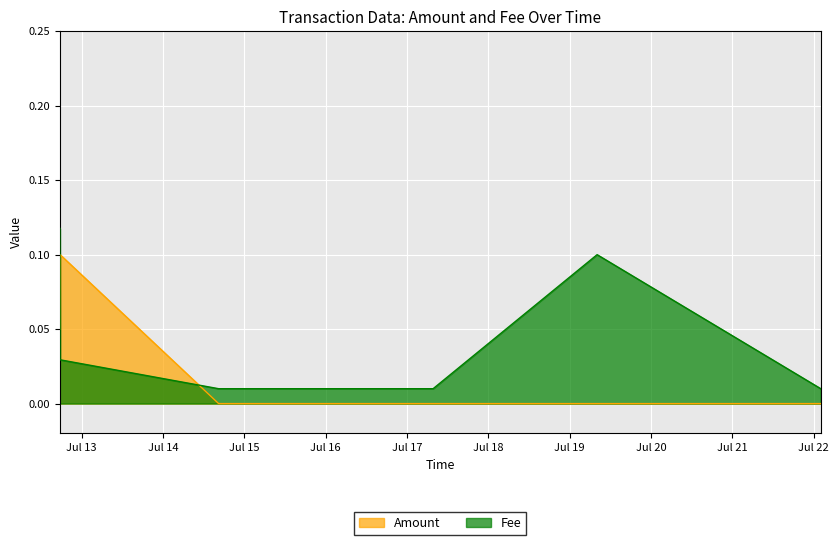

True or false: Fee and Amount cross at least once.

True